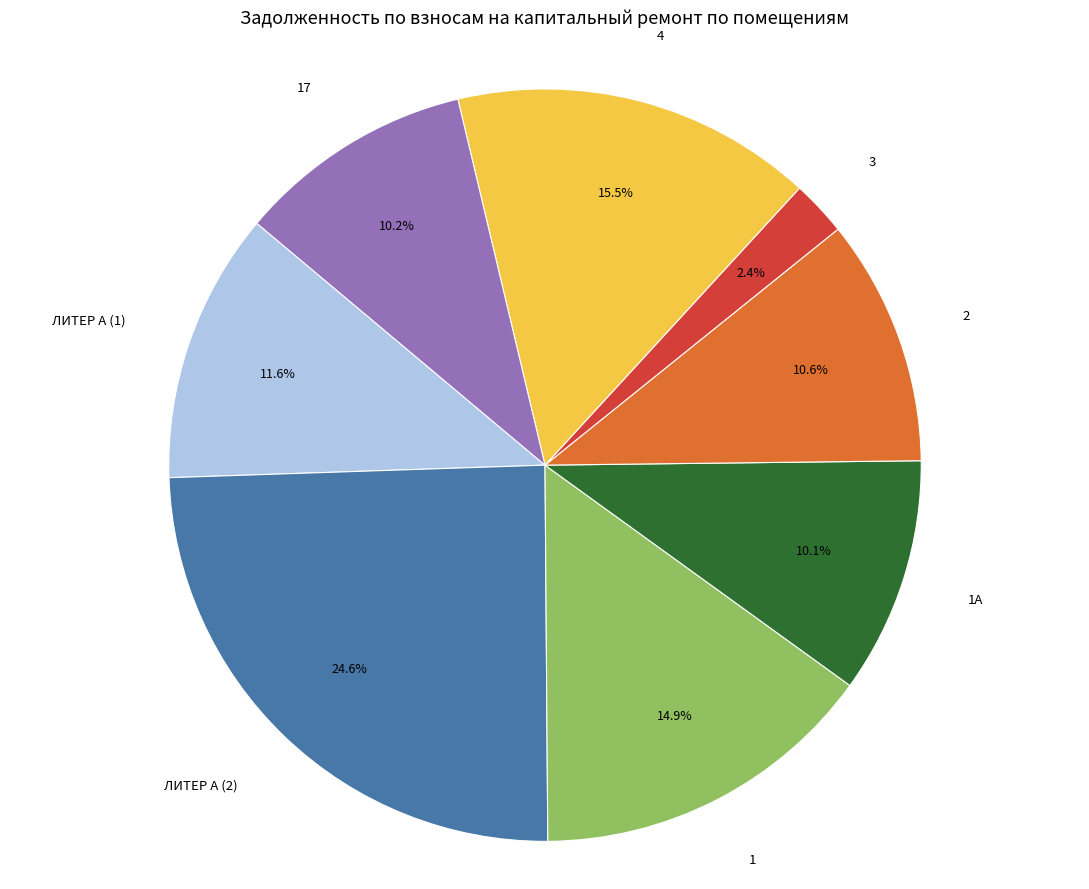

How many slices are in this pie chart?

8